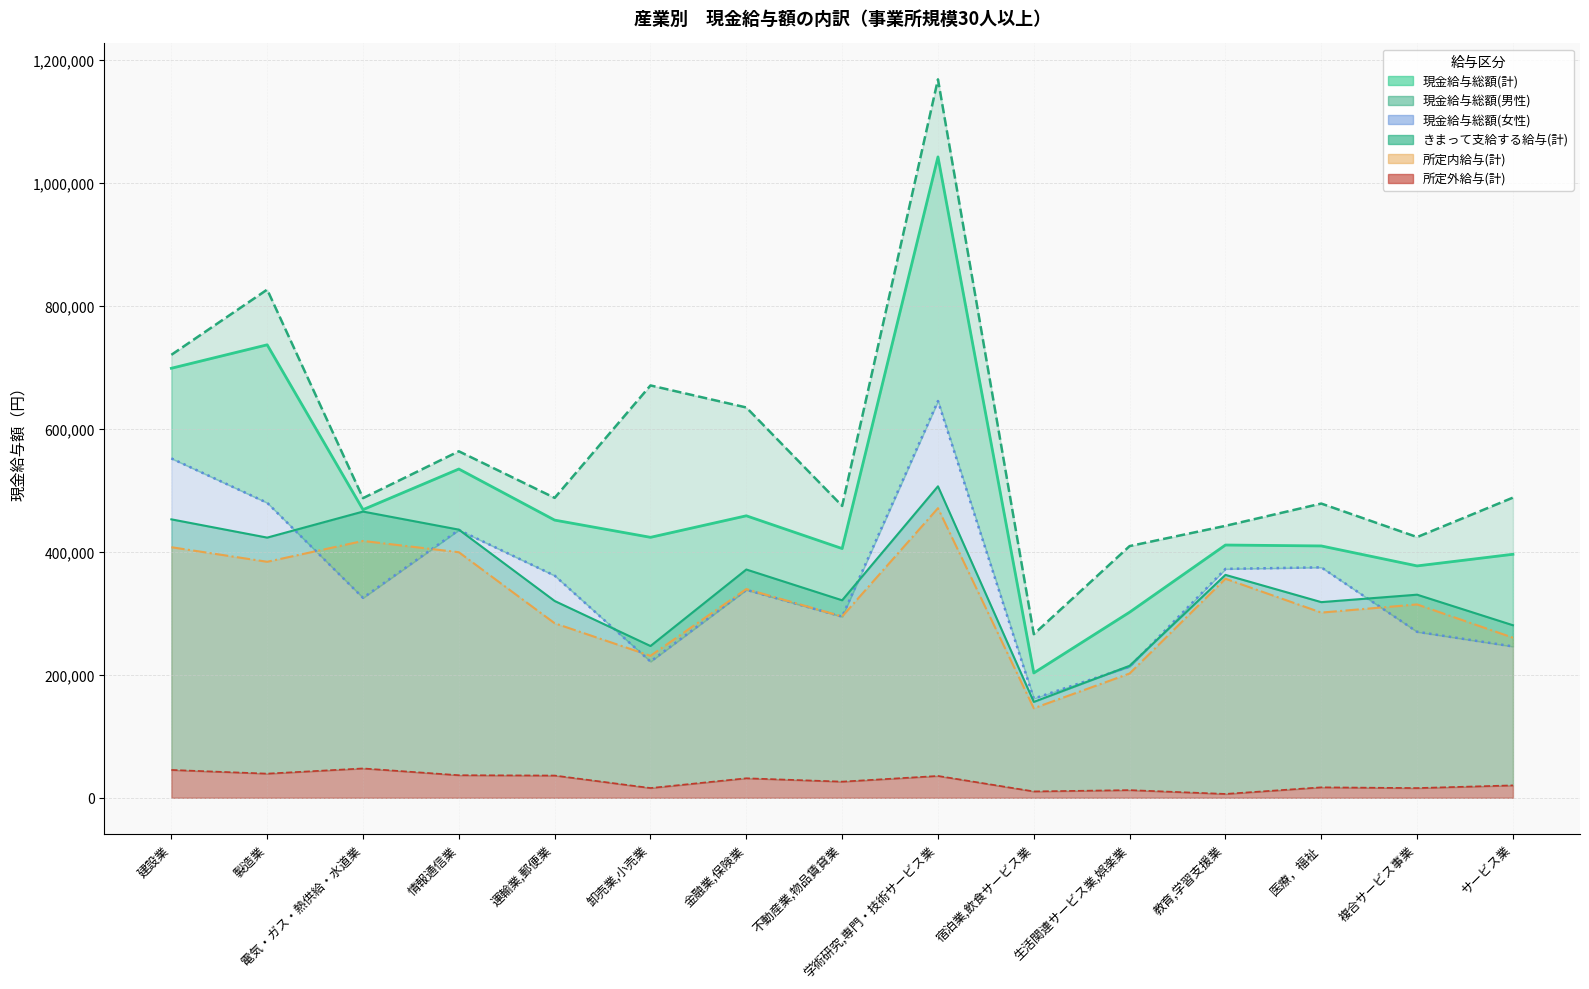

True or false: 所定外給与(計) has a value of 5430 at 複合サービス事業.

False